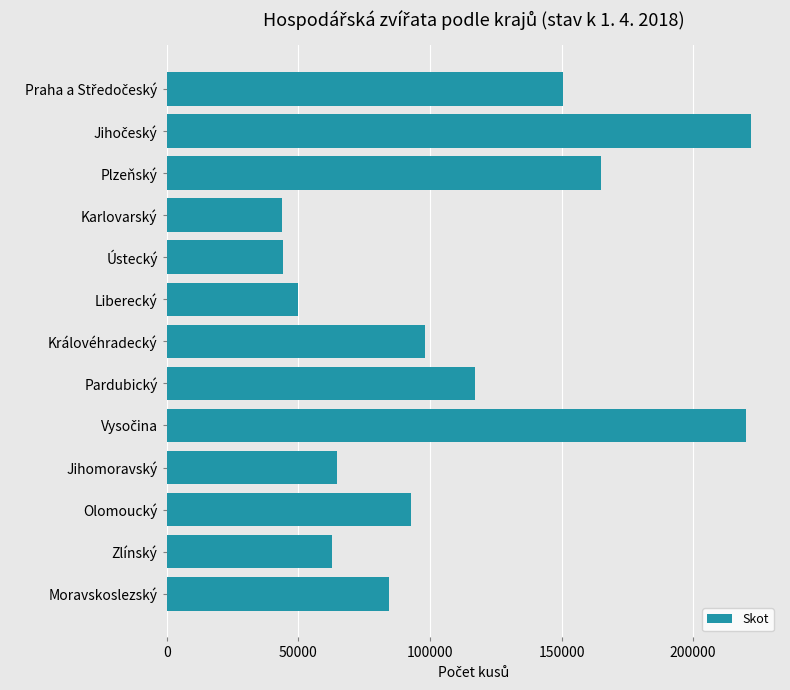

What is the value of the 10th bar from the top?

64678